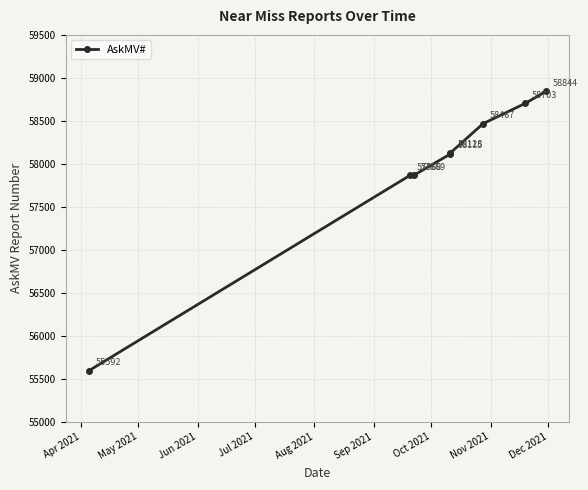

How many data points are less than 58128?

4